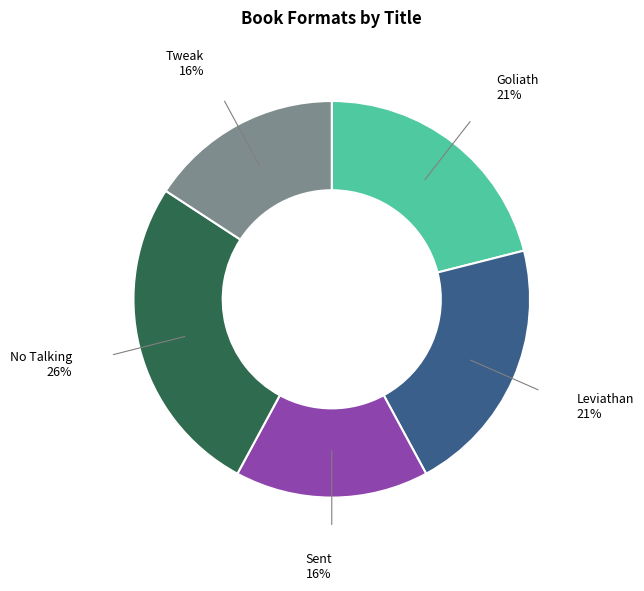

To the nearest percent, what is the average slice percentage?

20%